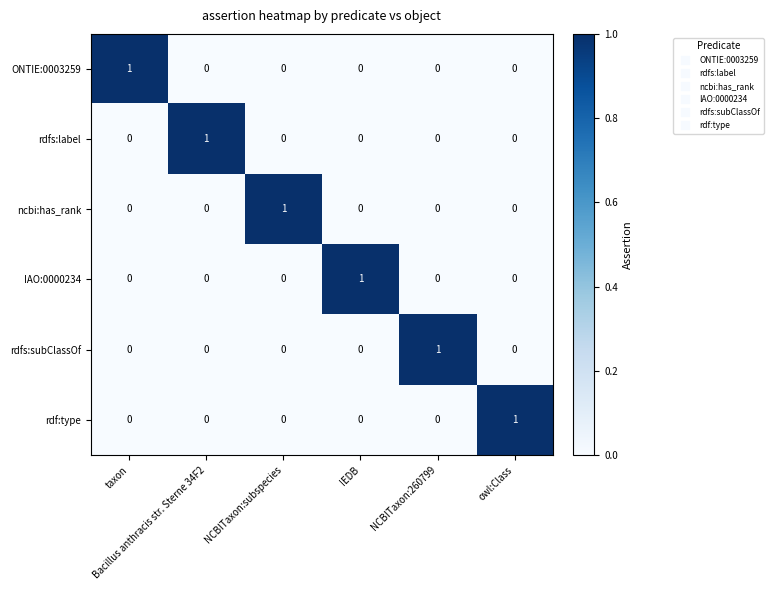

Count the rdfs:label values in the range 0 to 1.

6